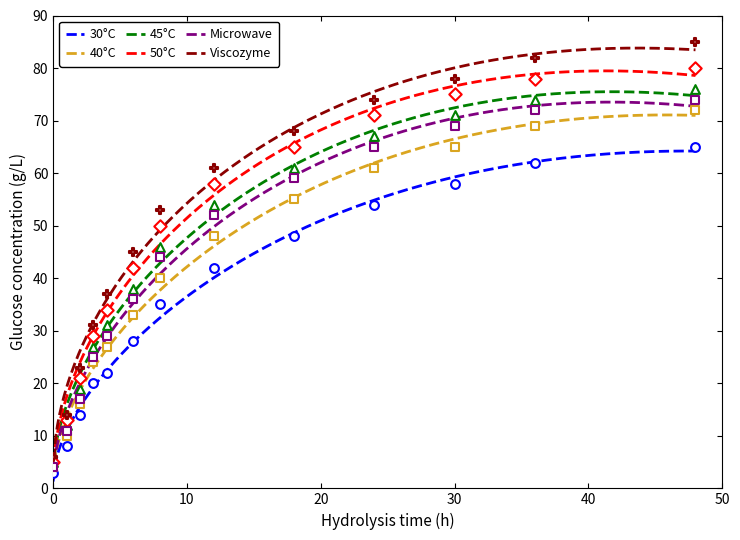

At how many categories does at least one series exceed 78?

2